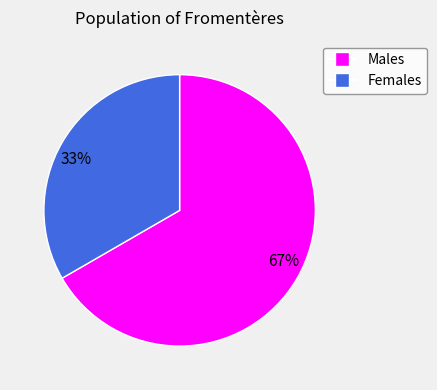

Approximately how many times larger is the value at 33% compared to 67%?

0.5